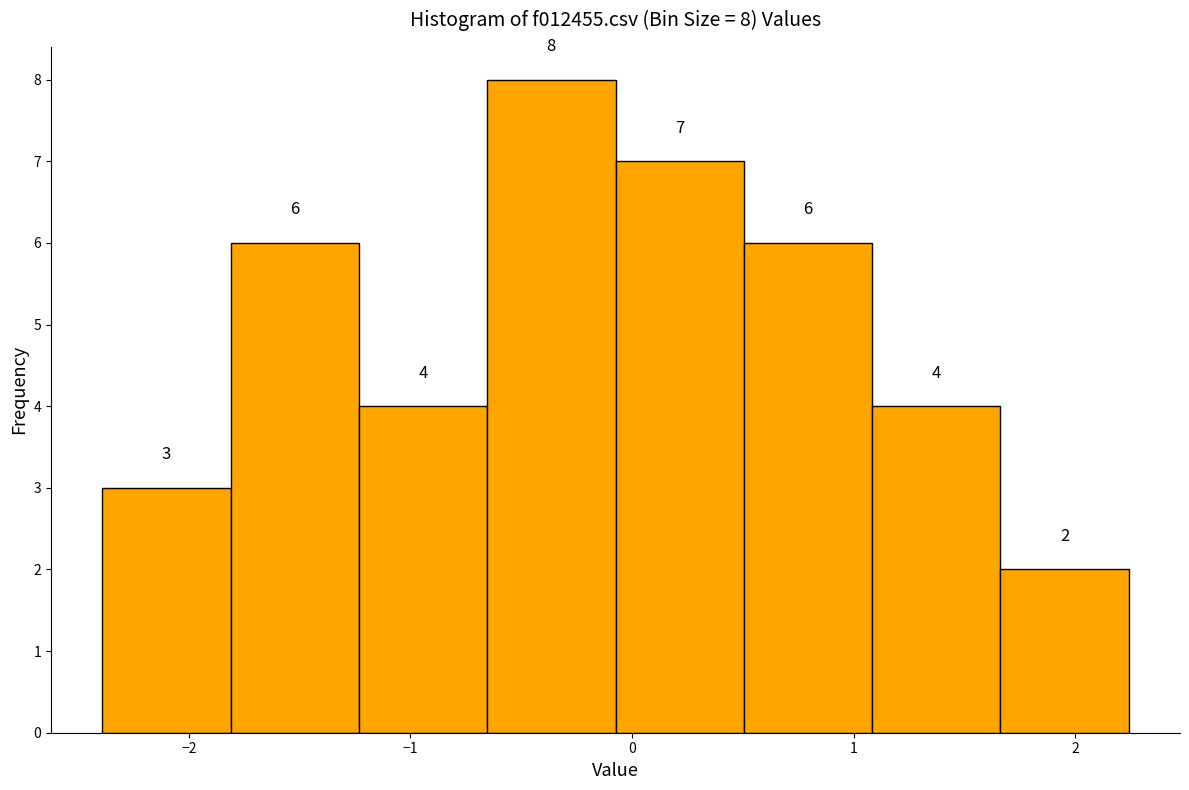

Which range on the x-axis has the tallest bar?

-0.7 to -0.1